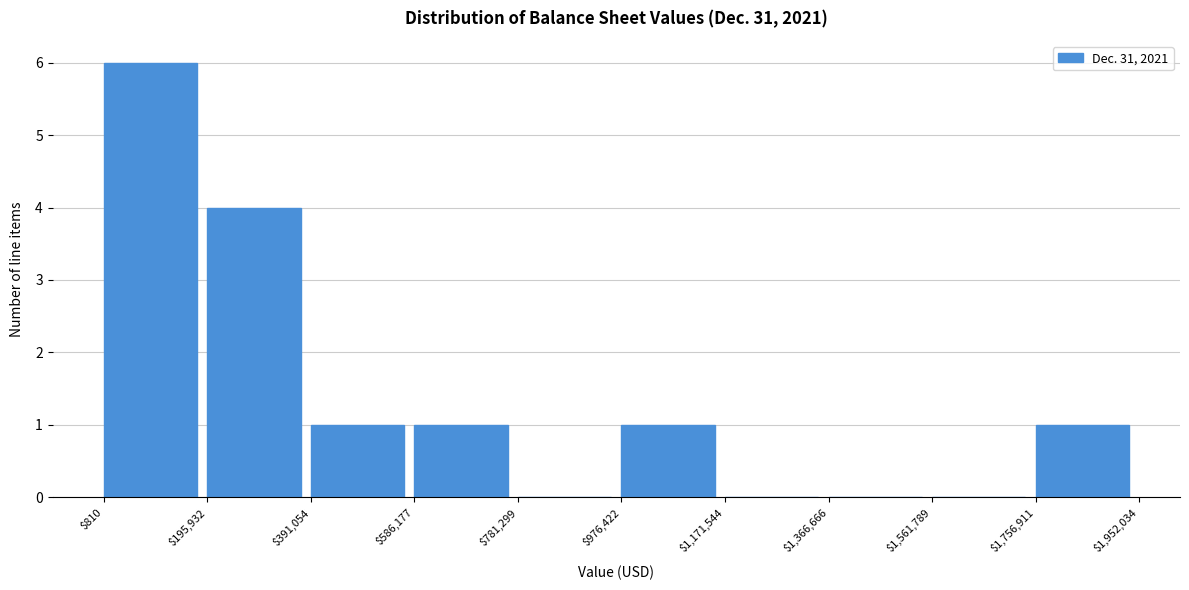

Reading left to right, transcribe this chart: for each bar, give the range it covers on the x-axis and its height. The values are not printed on the chart, so give them approximately, as read against the axis.

$810 to $195,932: 6
$195,932 to $391,054: 4
$391,054 to $586,177: 1
$586,177 to $781,299: 1
$781,299 to $976,422: 0
$976,422 to $1,171,544: 1
$1,171,544 to $1,366,666: 0
$1,366,666 to $1,561,789: 0
$1,561,789 to $1,756,911: 0
$1,756,911 to $1,952,034: 1